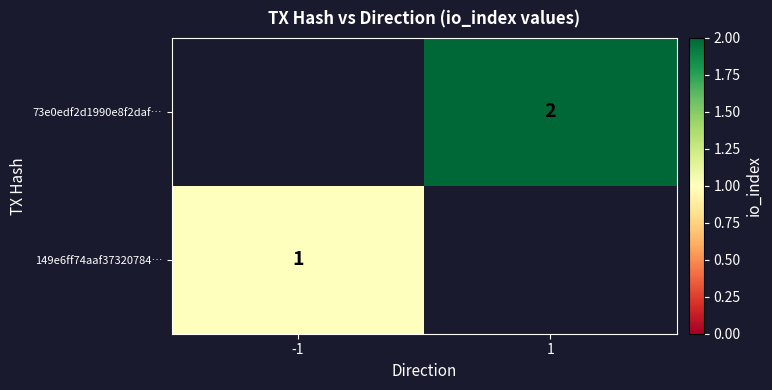

True or false: 73e0edf2d1990e8f2daf… has a value of 1 at 1.

False